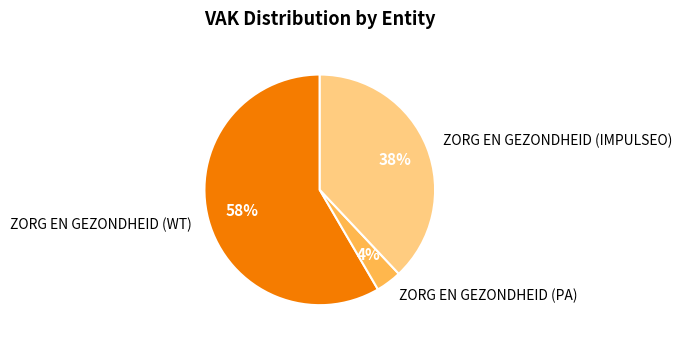

To the nearest percent, what is the combined percentage of ZORG EN GEZONDHEID (IMPULSEO) and ZORG EN GEZONDHEID (WT)?

96%